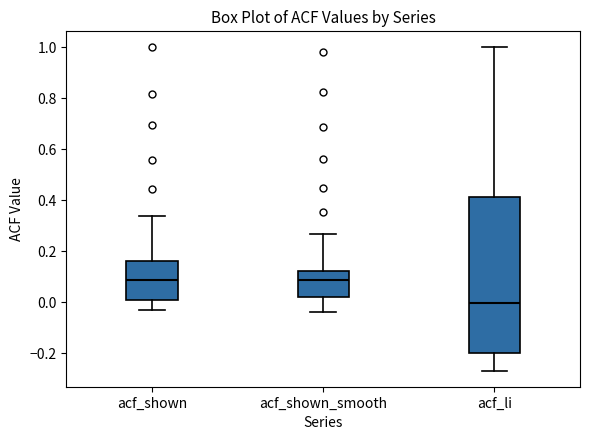

Reading left to right, transcribe this box plot: for each box, give where its median line is, the range the box spans, and where its two whiskers end, as read against the y-axis. The values are not printed on the chart, so give them approximately, as read against the axis.

acf_shown: median 0.08, box 0.02 to 0.16, whiskers -0.02 to 0.34
acf_shown_smooth: median 0.08, box 0.02 to 0.12, whiskers -0.04 to 0.26
acf_li: median 0.00, box -0.20 to 0.42, whiskers -0.26 to 1.00